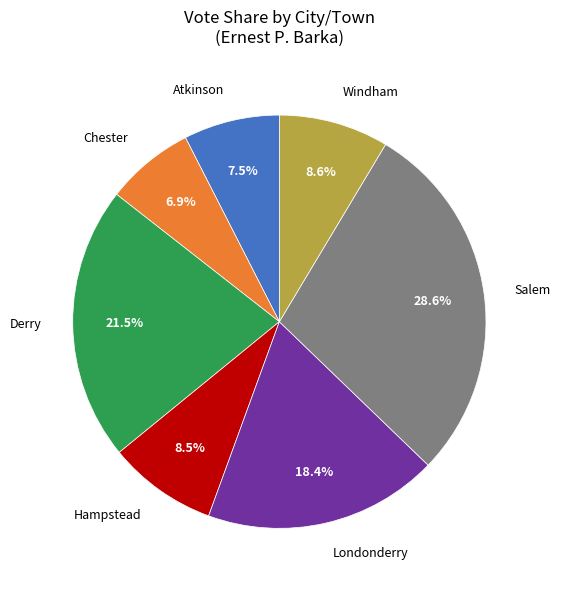

Does any single category account for the majority?

No